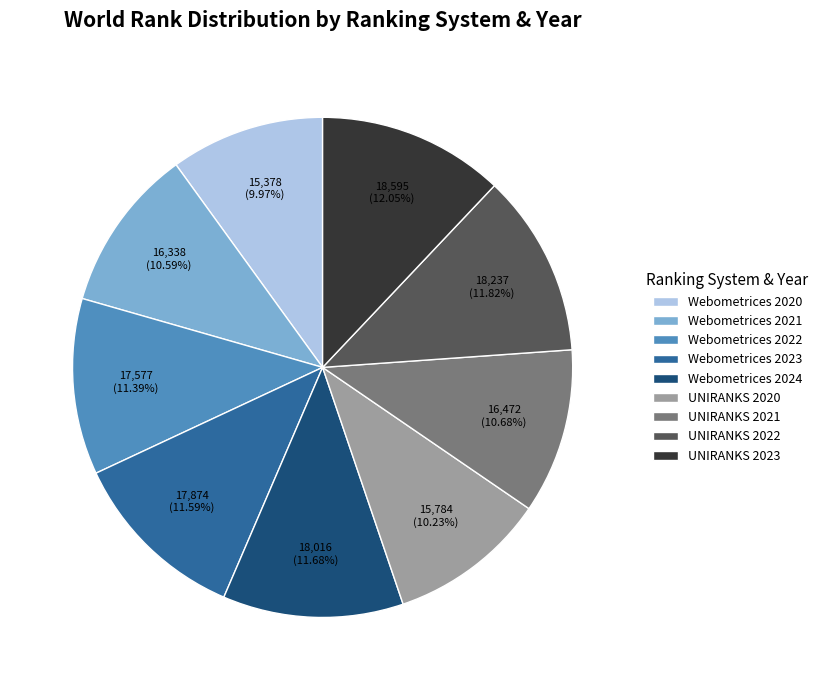

Which has a higher value, Webometrices 2022 or Webometrices 2021?

Webometrices 2022